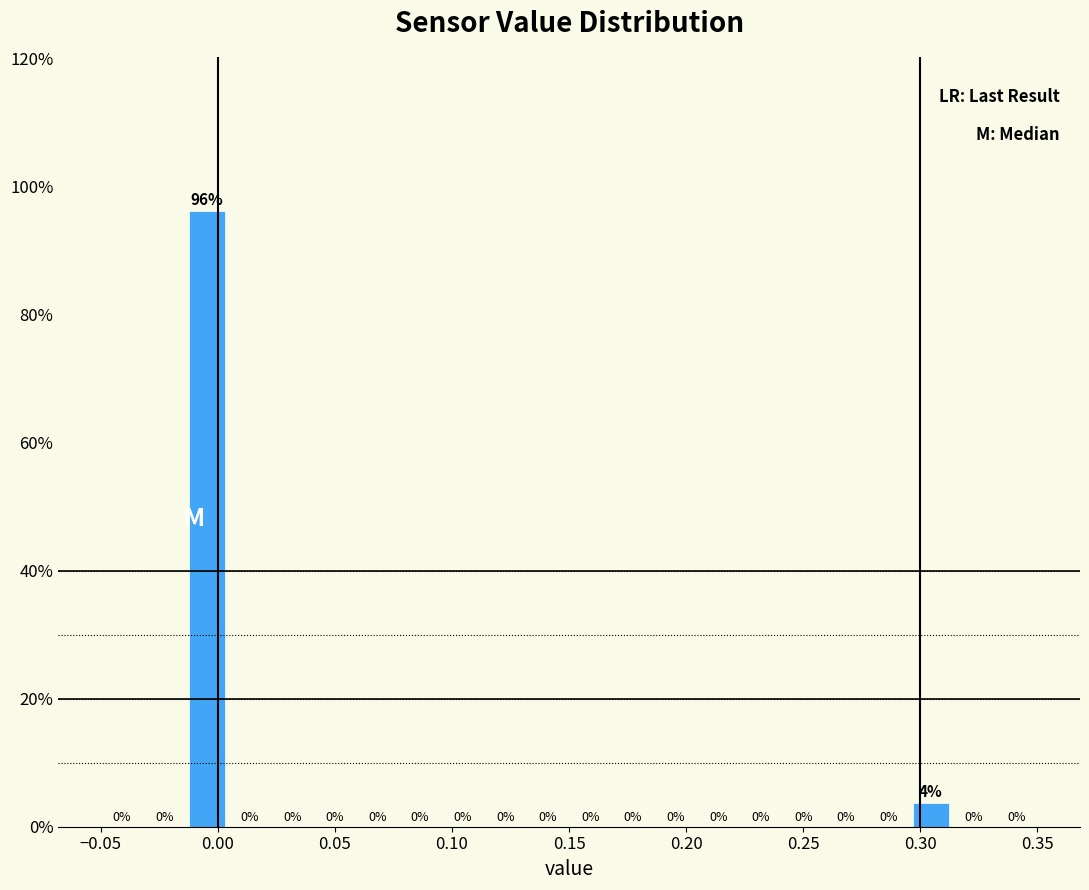

Around what value on the x-axis is the tallest bar? Give the approximate position of its centre, as read against the axis.

-0.005